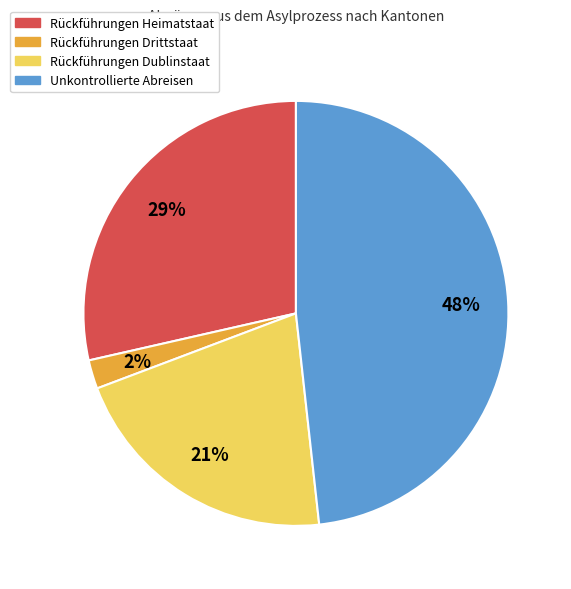

Is there a majority slice in this chart?

No